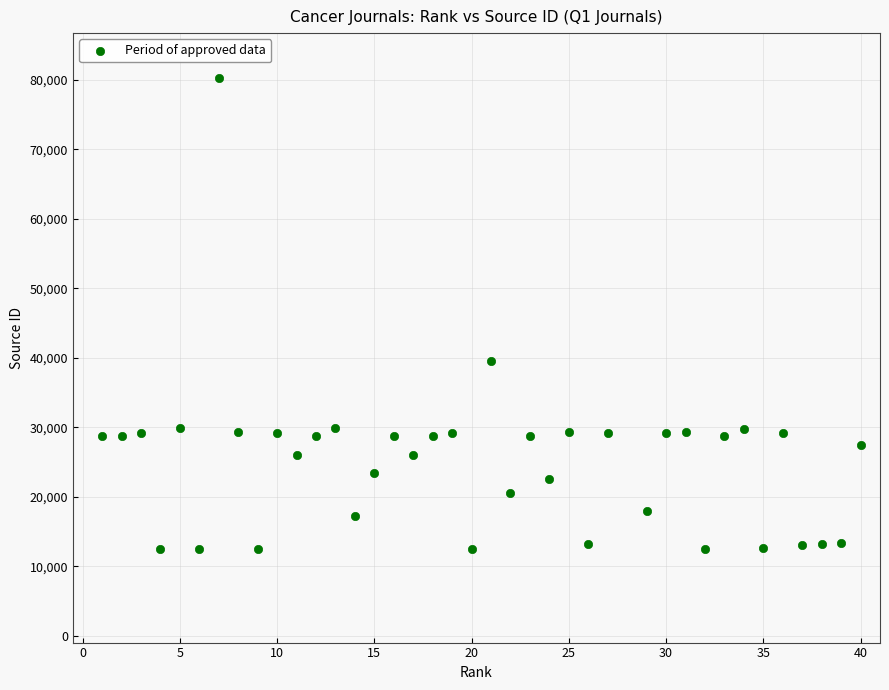

What is the range of X values (max minus min)?

39